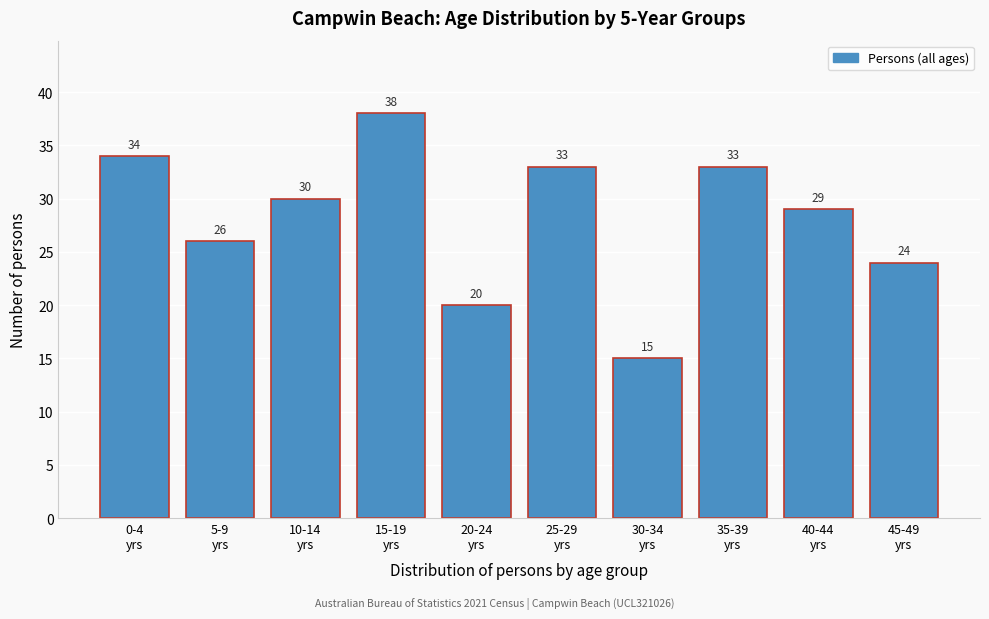

Reading left to right, what are all the values shown in this chart?

34	26	30	38	20	33	15	33	29	24